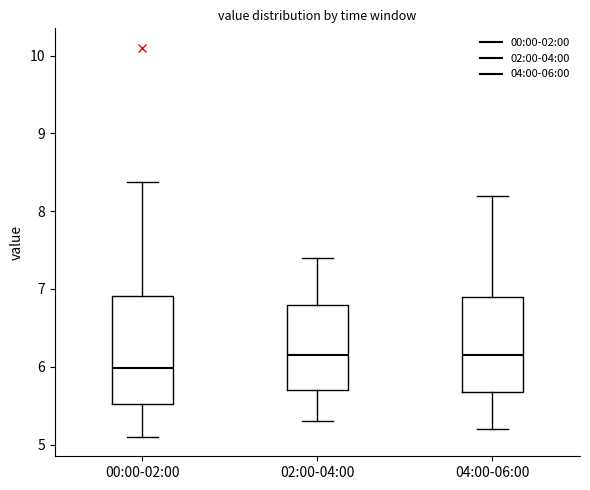

Reading left to right, transcribe this box plot: for each box, give where its median line is, the range the box spans, and where its two whiskers end, as read against the y-axis. The values are not printed on the chart, so give them approximately, as read against the axis.

00:00-02:00: median 6.0, box 5.5 to 6.9, whiskers 5.1 to 8.4
02:00-04:00: median 6.2, box 5.7 to 6.8, whiskers 5.3 to 7.4
04:00-06:00: median 6.2, box 5.7 to 6.9, whiskers 5.2 to 8.2